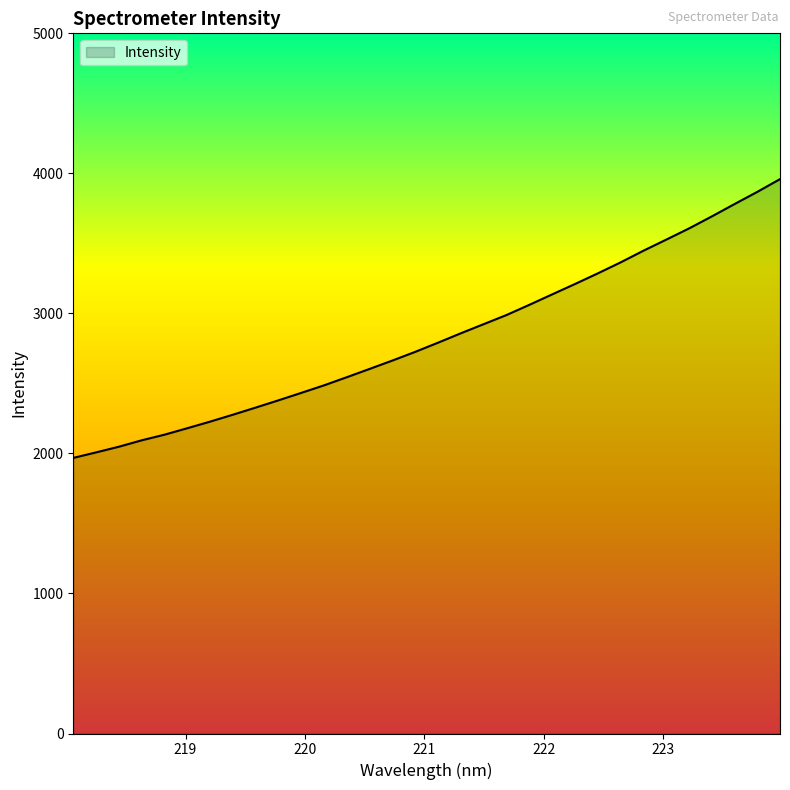

What is the maximum value shown in the chart?

3958.9